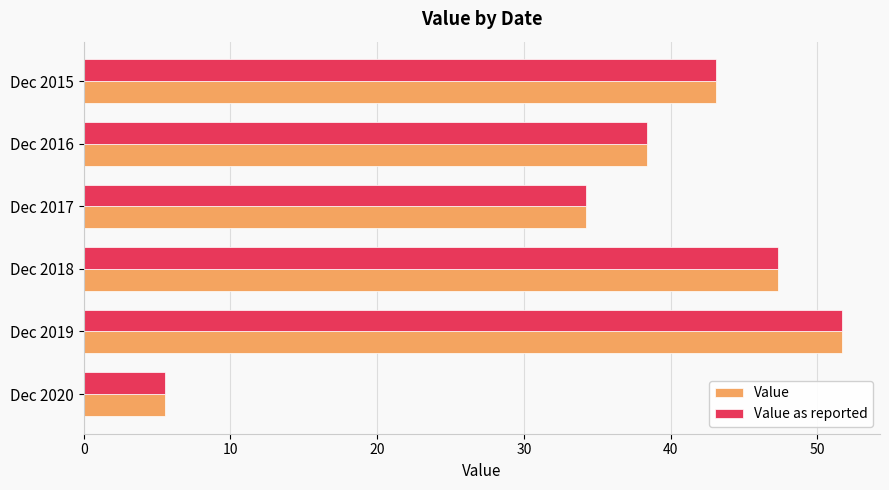

At which label is Value as reported closest to 28?

Dec 2017